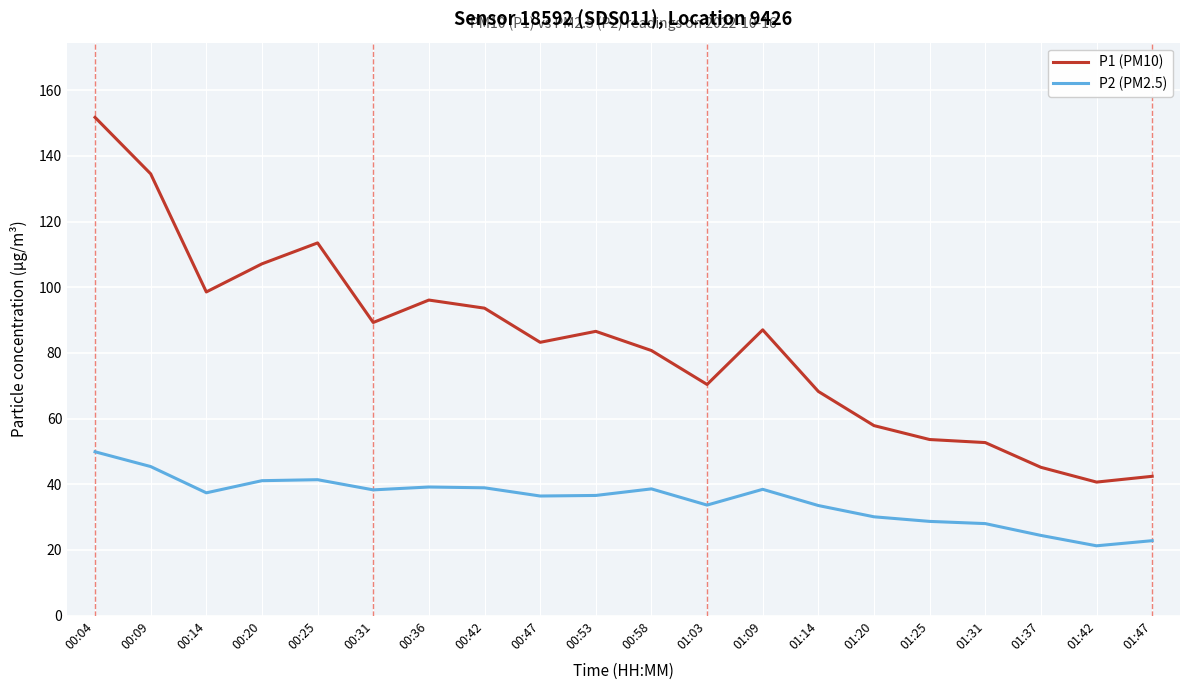

The value of P2 (PM2.5) at 01:31 is 28.0. True or false?

True